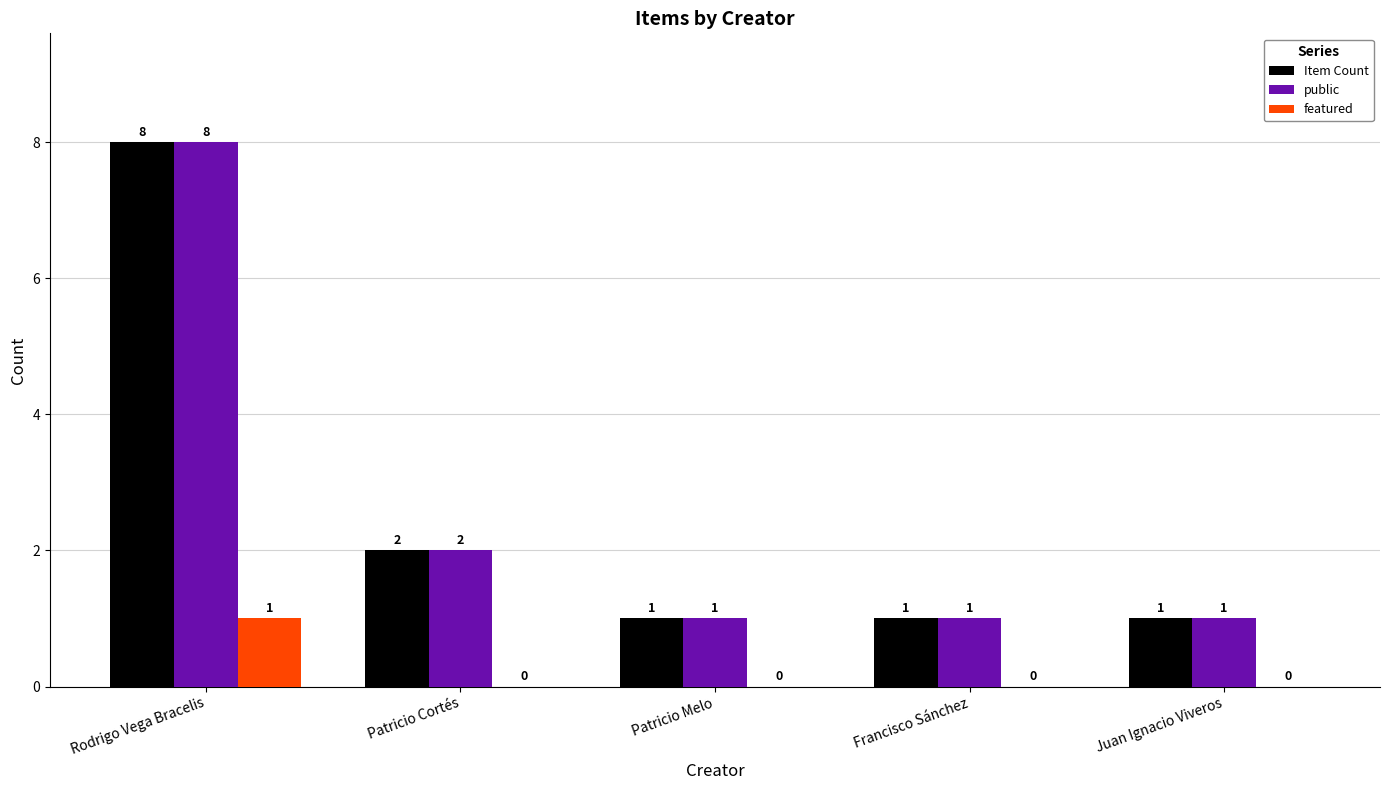

What are all the series names shown in the legend?

Item Count, public, featured